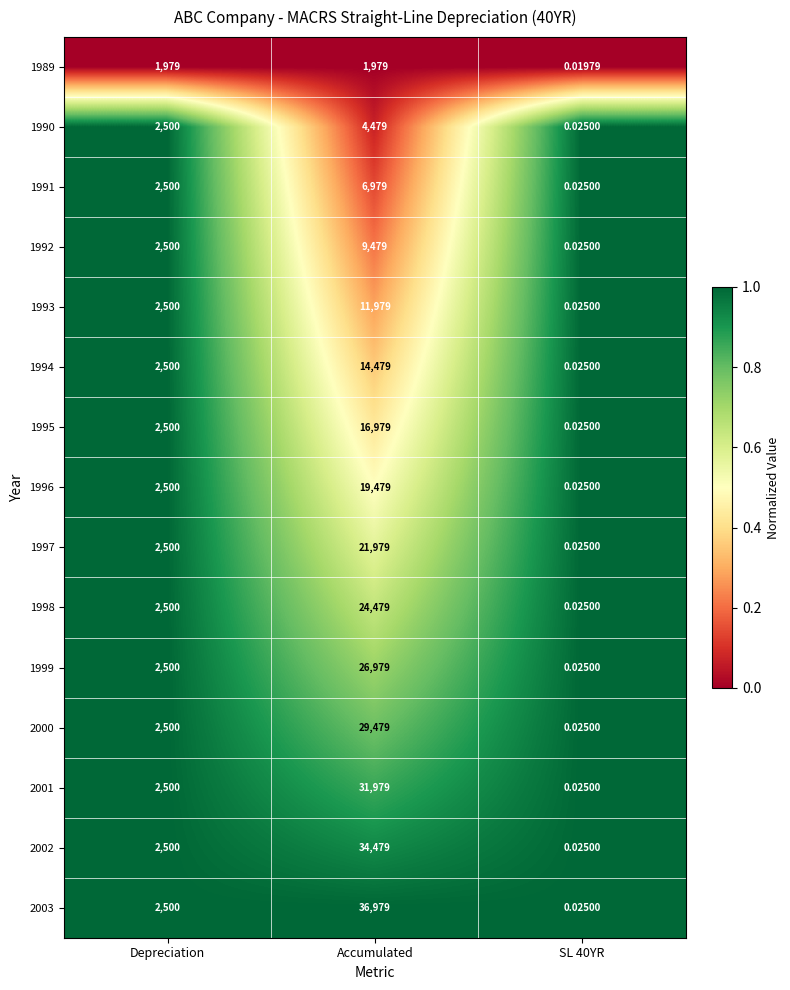

At which label is 1991 closest to 3489?

Depreciation